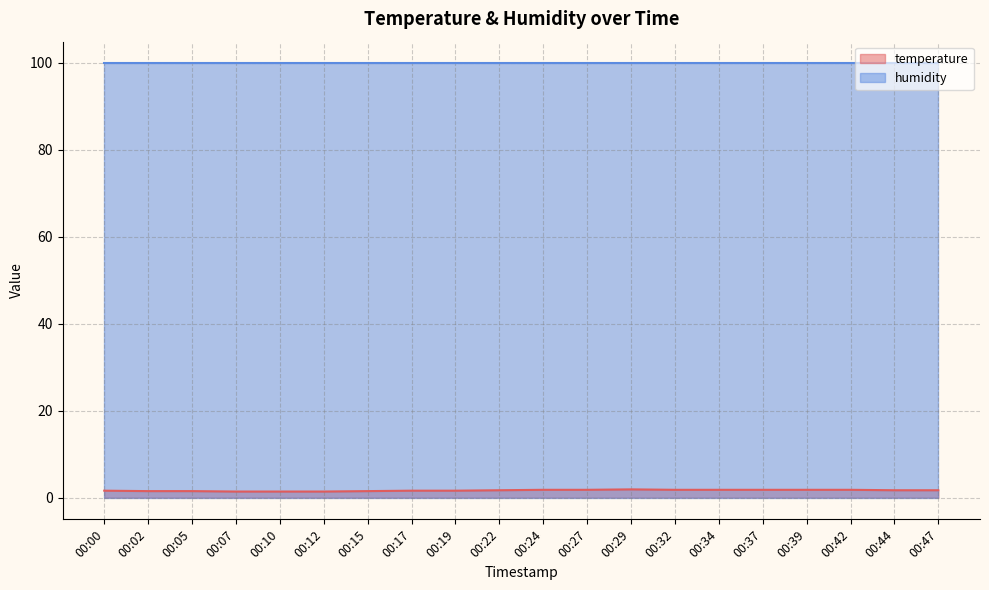

What is the greatest value displayed?

99.9